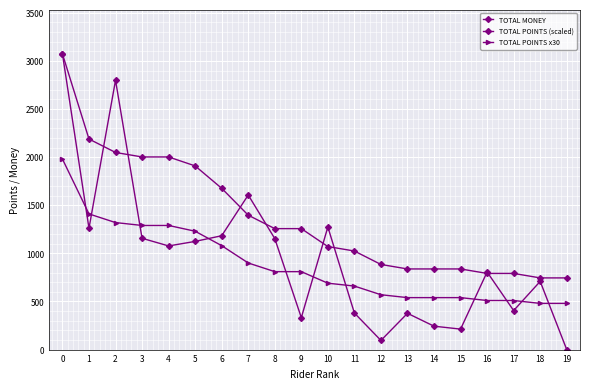

After their last crossing, which series has the higher values: TOTAL MONEY or TOTAL POINTS x30?

TOTAL POINTS x30